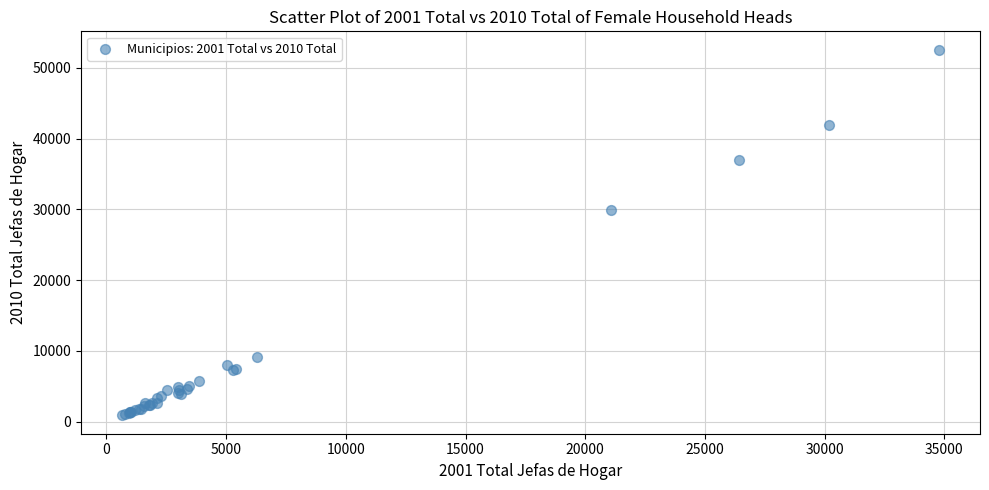

What Y value in the scatter plot is closest to 26725?

29972